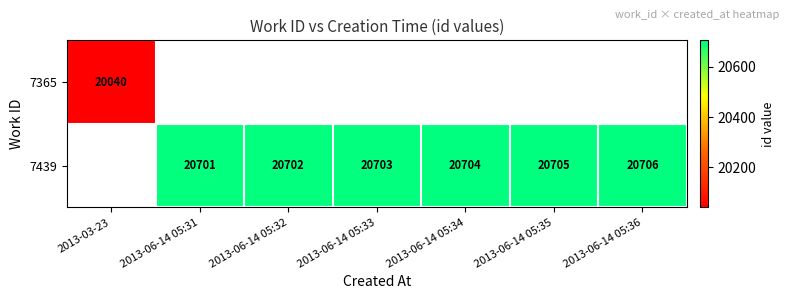

The 7439 series shows 4783 at 2013-06-14 05:33. True or false?

False